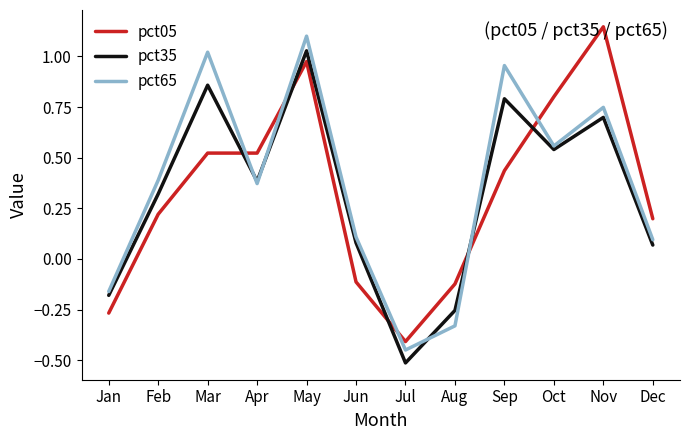

At which label does pct05 first exceed 0?

Feb